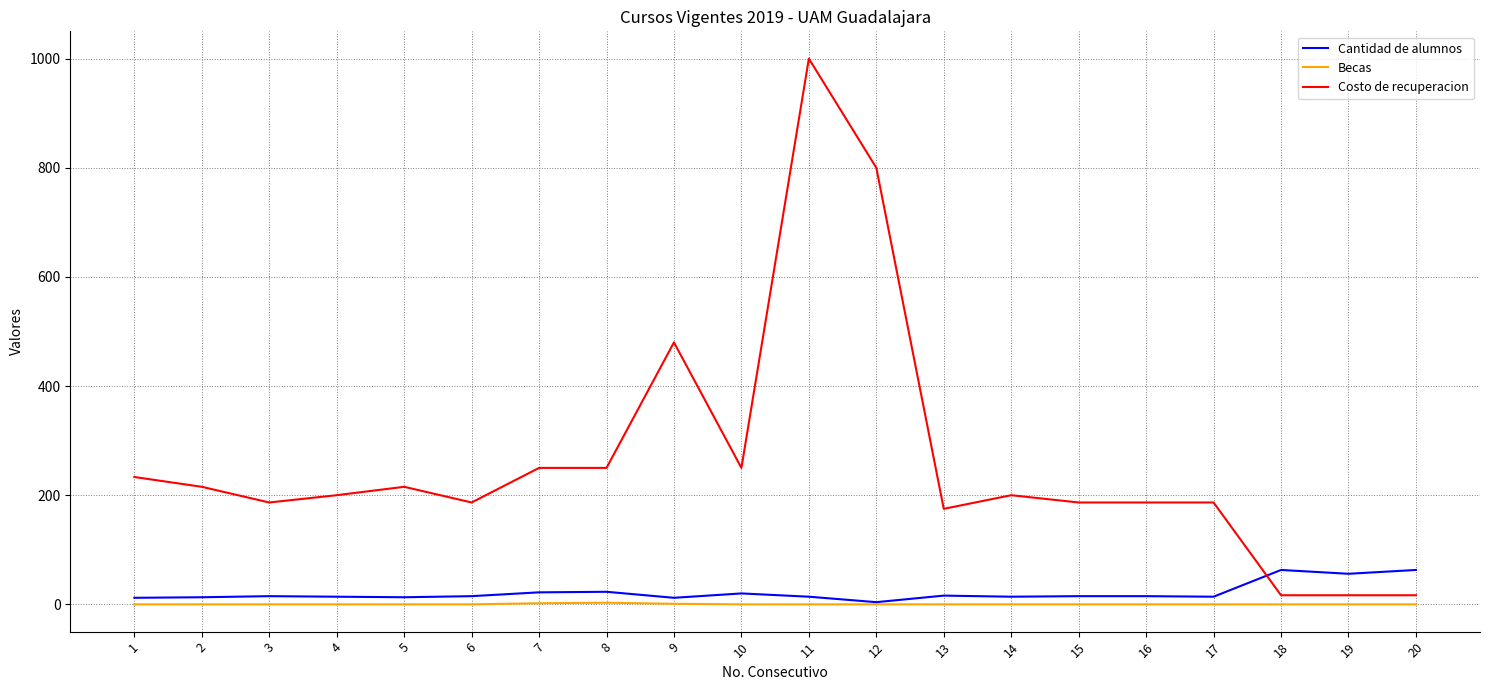

Which series has the largest range (max minus min)?

Costo de recuperacion